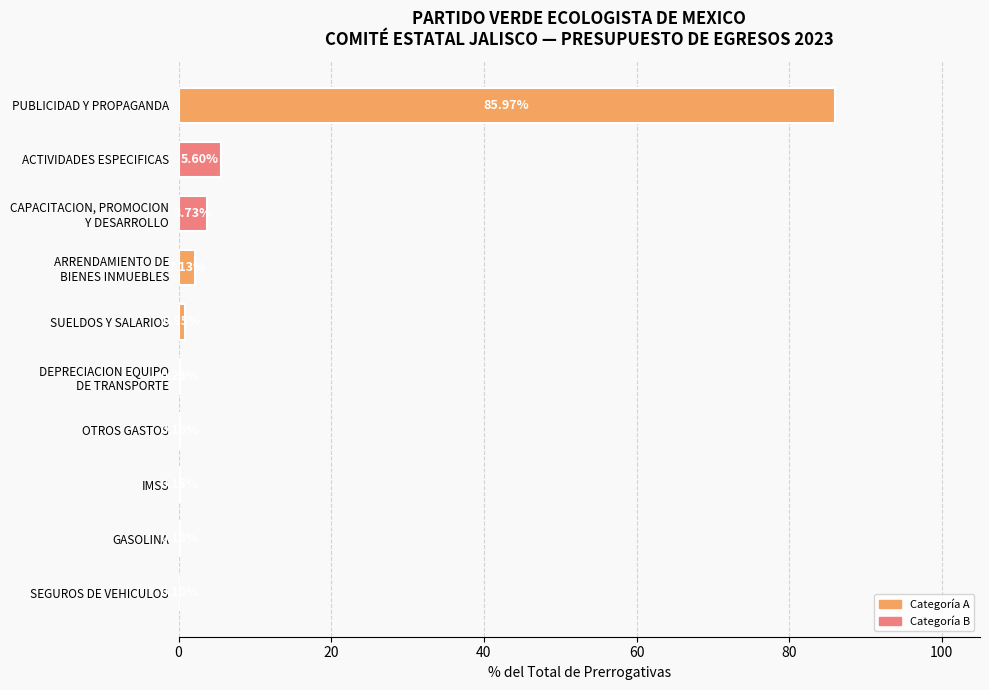

At which category does the chart reach its peak across all series?

PUBLICIDAD Y PROPAGANDA